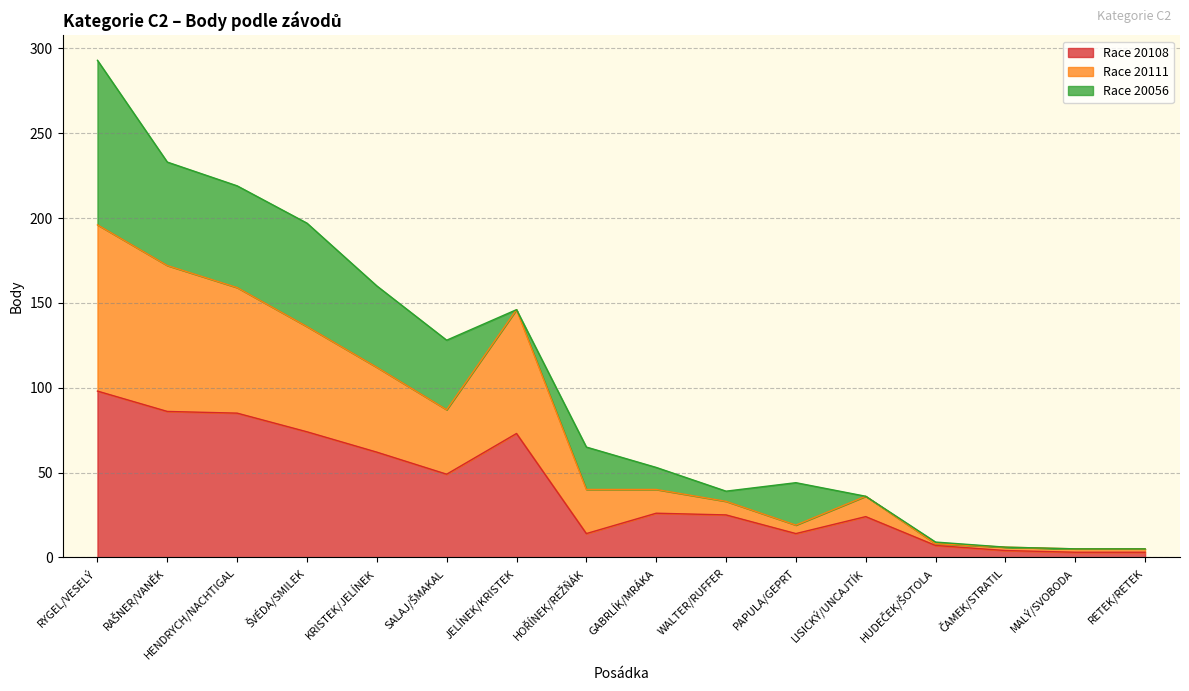

True or false: Race 20111 has a value of 191 at KRISTEK/JELÍNEK.

False